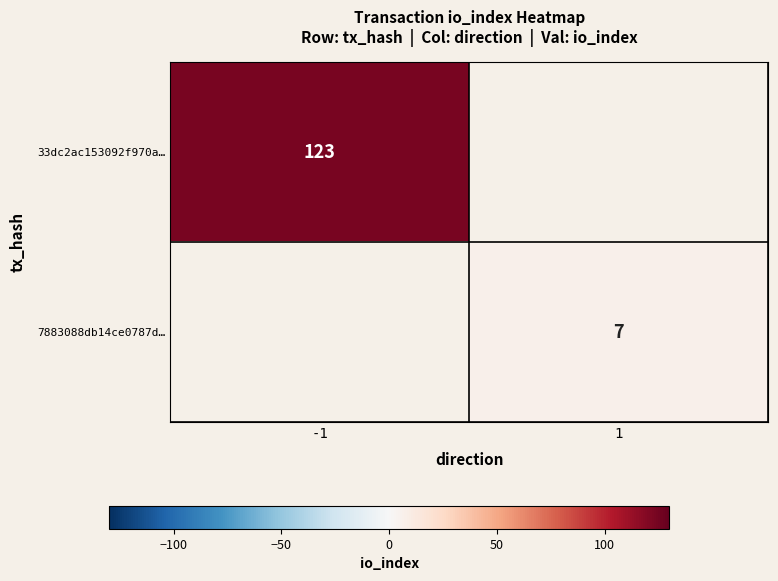

True or false: 33dc2ac153092f970a… has a value of 177 at -1.

False